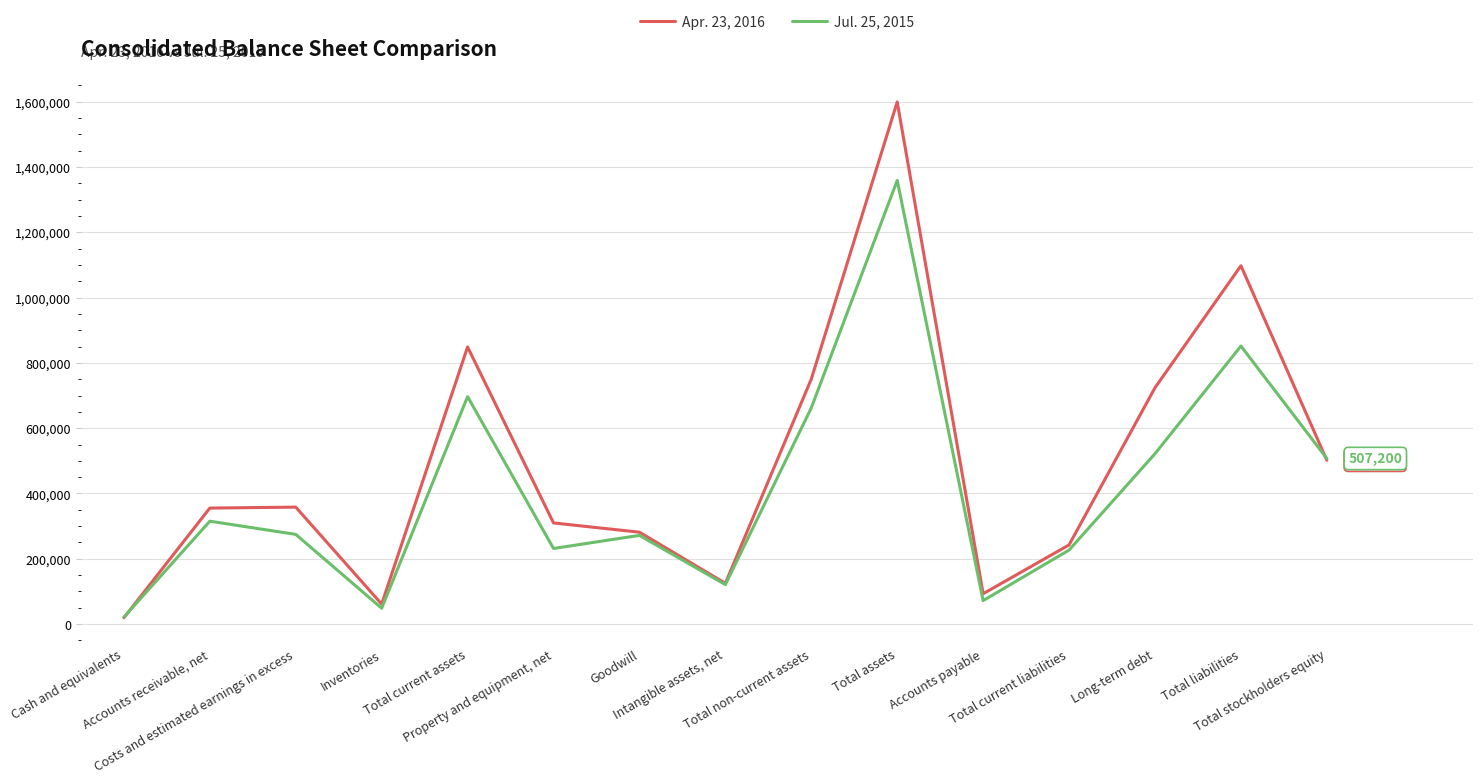

List the series in order of their peak value, highest first.

Apr. 23, 2016, Jul. 25, 2015